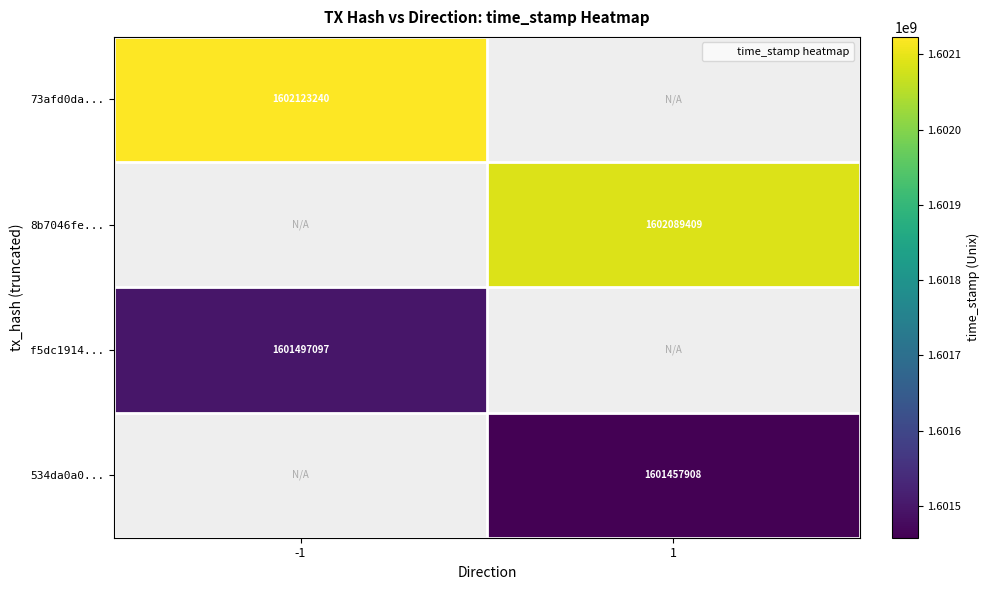

Which category has the lowest value across all series?

1